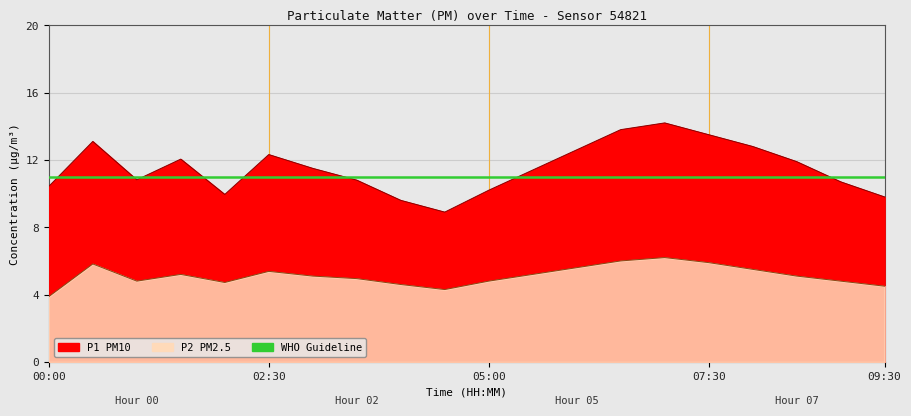

True or false: P2 and P1 intersect in this chart.

False